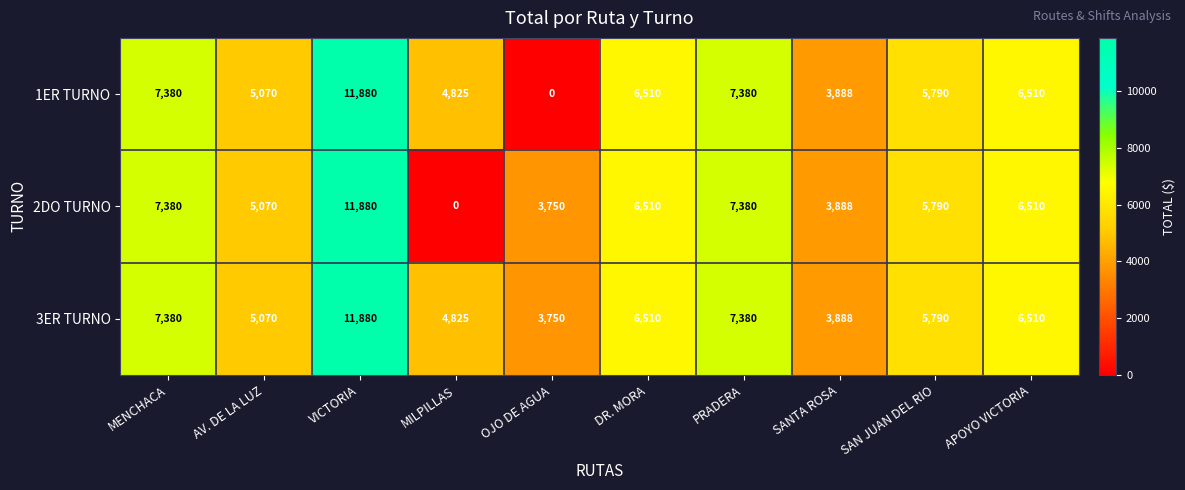

Read the 1ER TURNO value at AV. DE LA LUZ, to the nearest 50.

5050